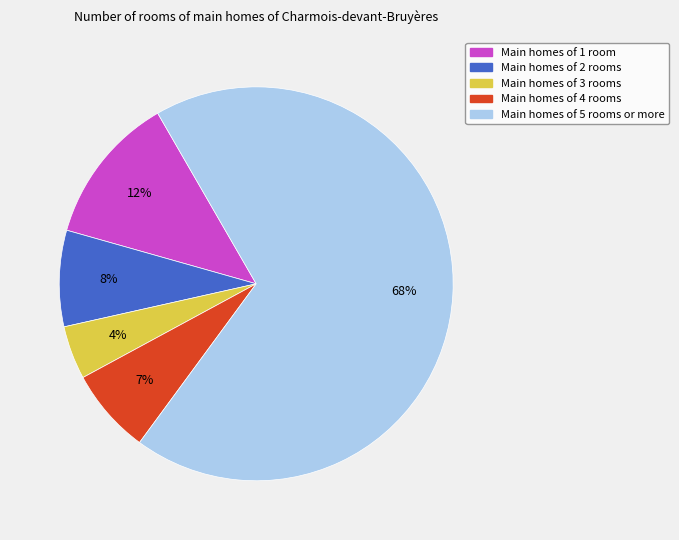

True or false: Main homes of 2 rooms accounts for 21% of the total.

False